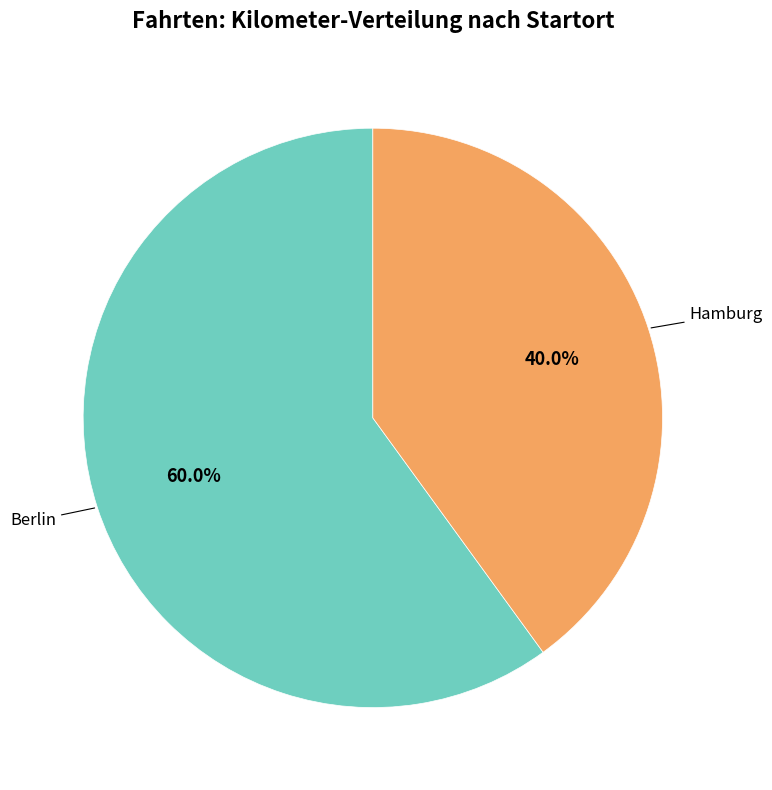

Is there any slice that represents more than half of the pie?

Yes